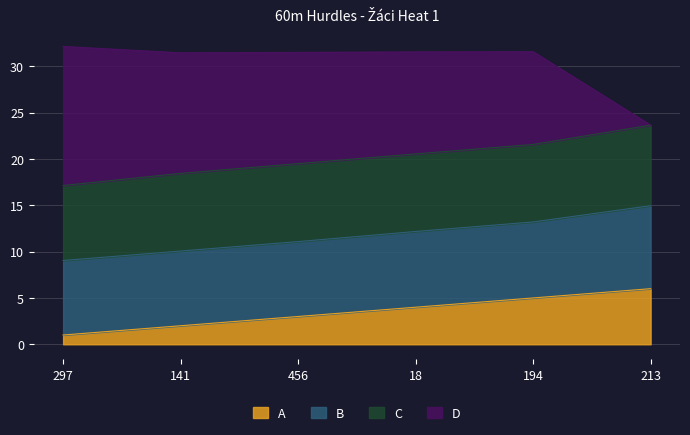

Is it true that A equals 5.3 at 456?

False